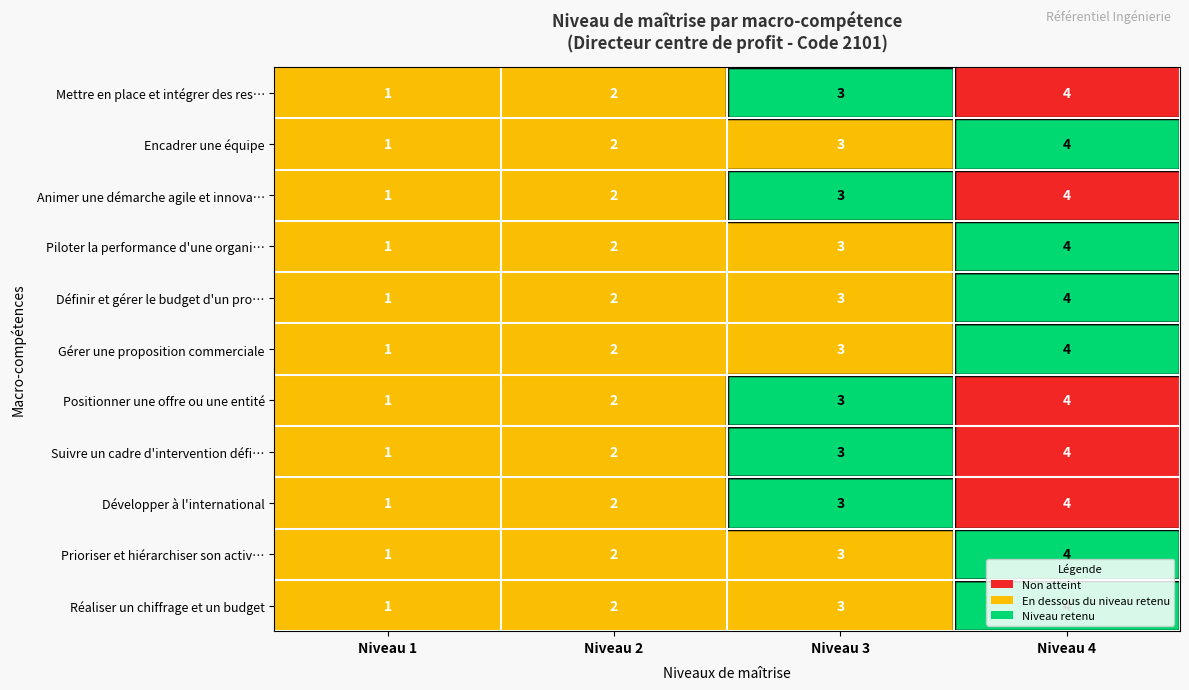

What is the total value across all series at Niveau 2?

22